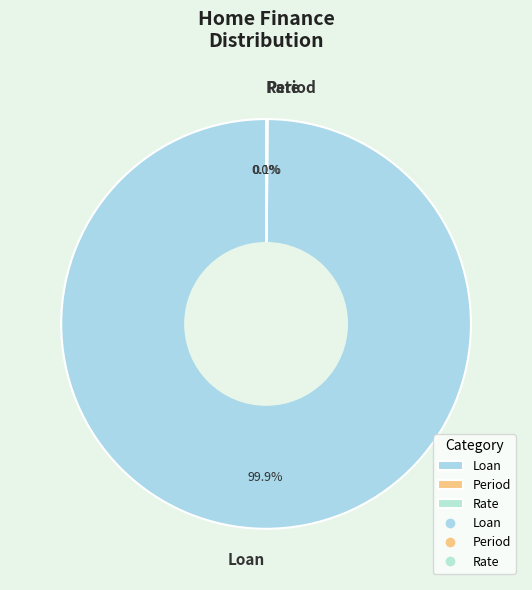

Which category accounts for the majority?

Loan